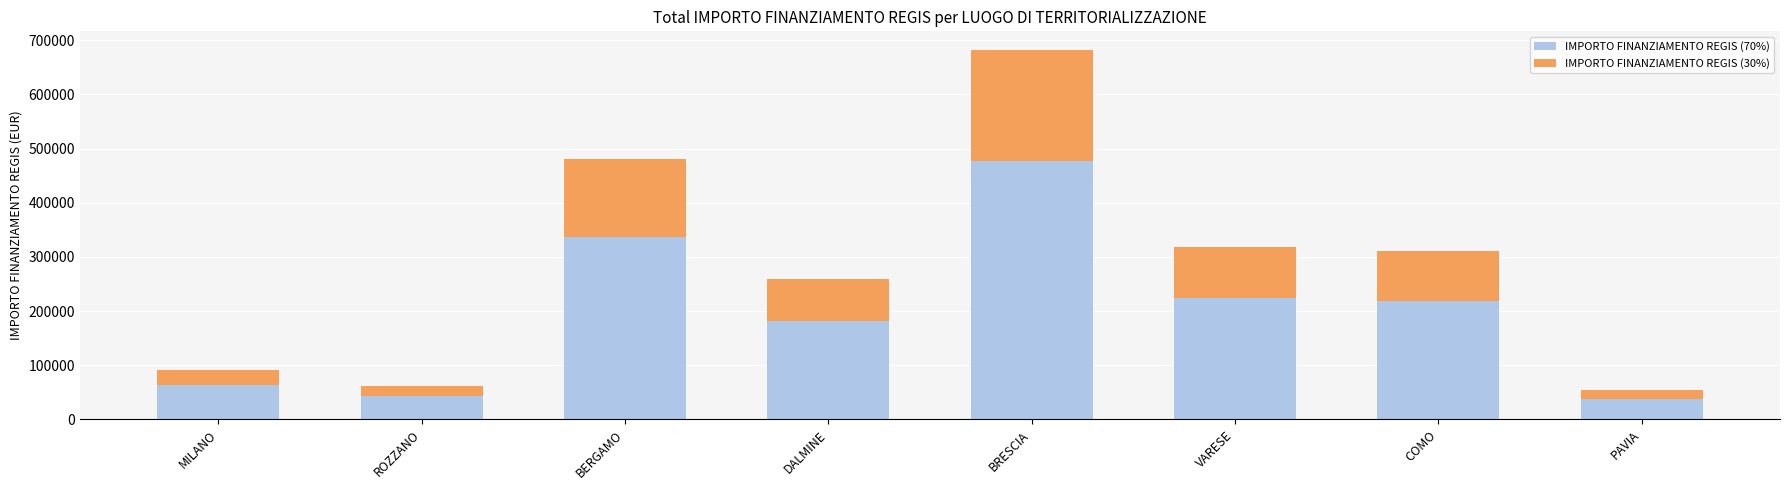

The value of IMPORTO FINANZIAMENTO REGIS (70%) at BERGAMO is 581857.4. True or false?

False